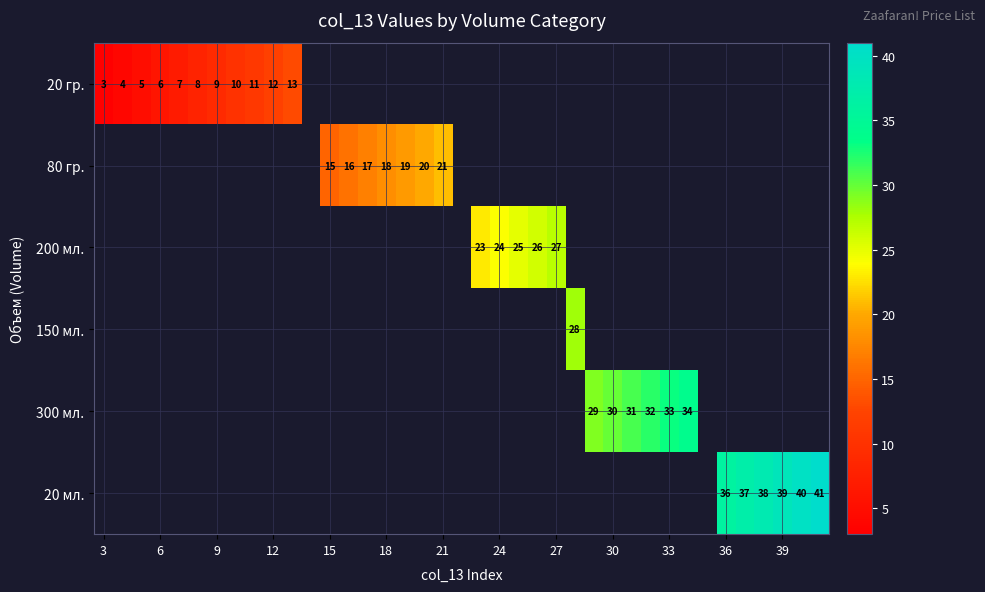

Which series has the largest range (max minus min)?

20 гр.